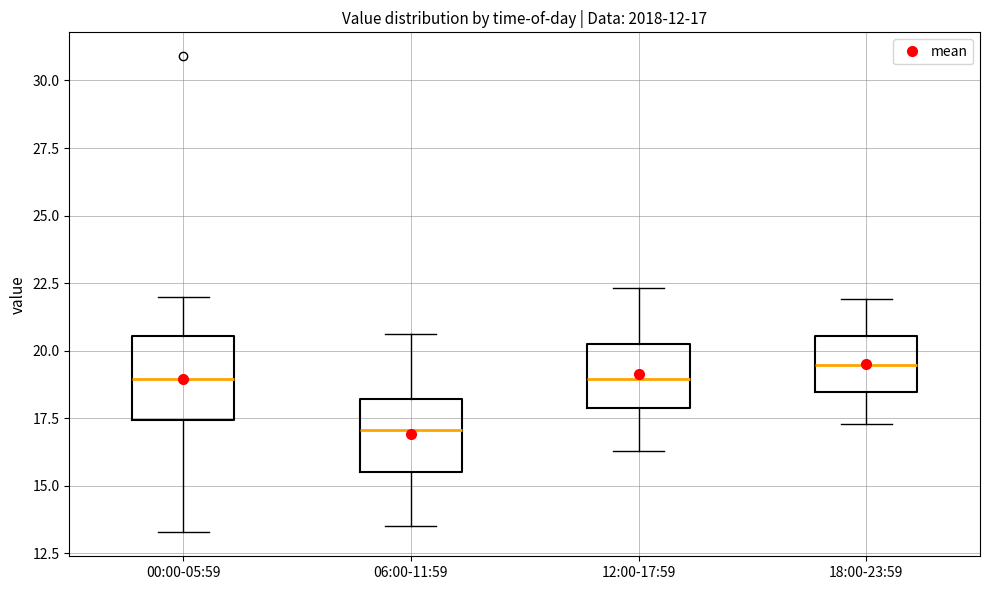

Which box has the lowest median line?

06:00-11:59